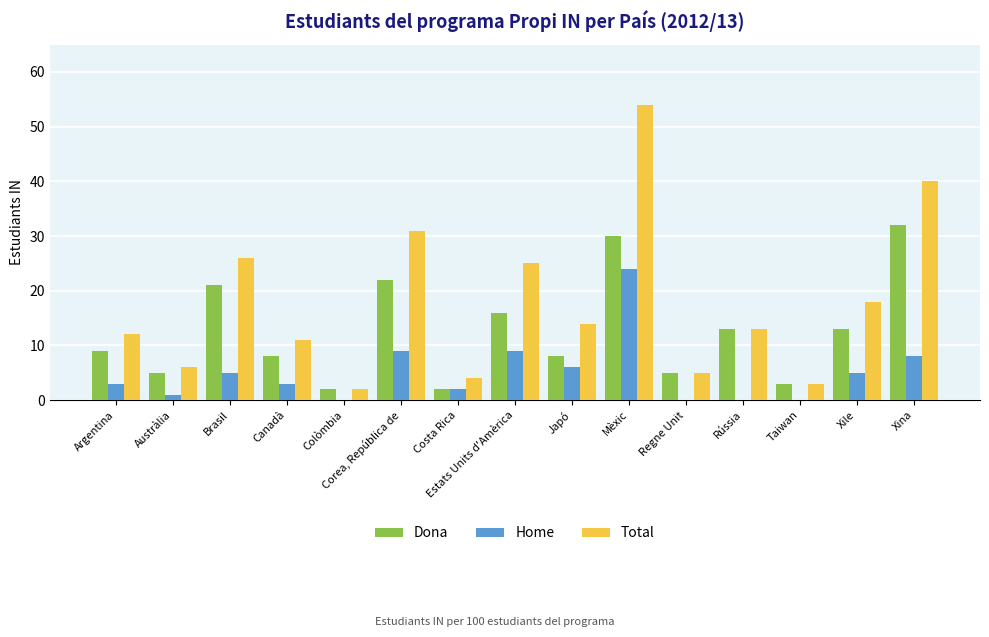

Which series has the largest total across all categories?

Total